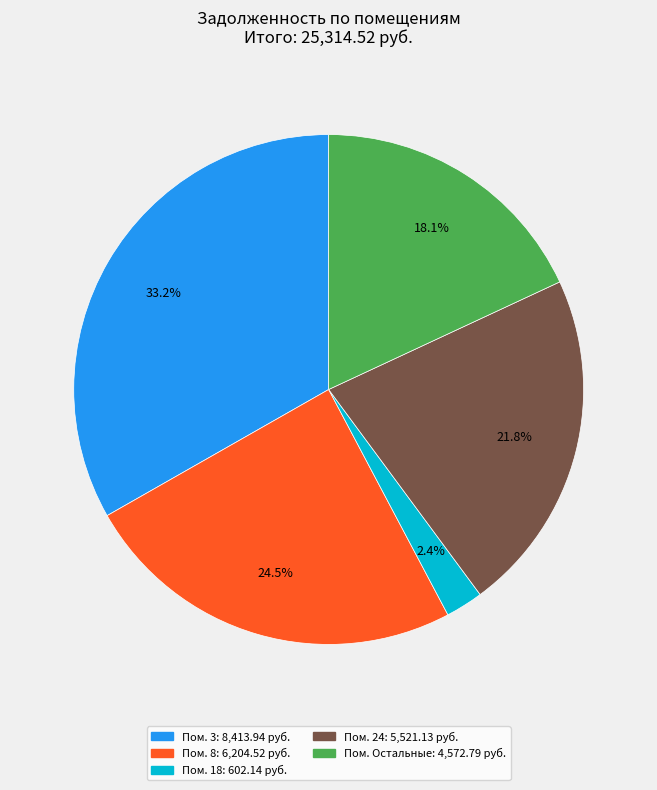

Is there a majority slice in this chart?

No